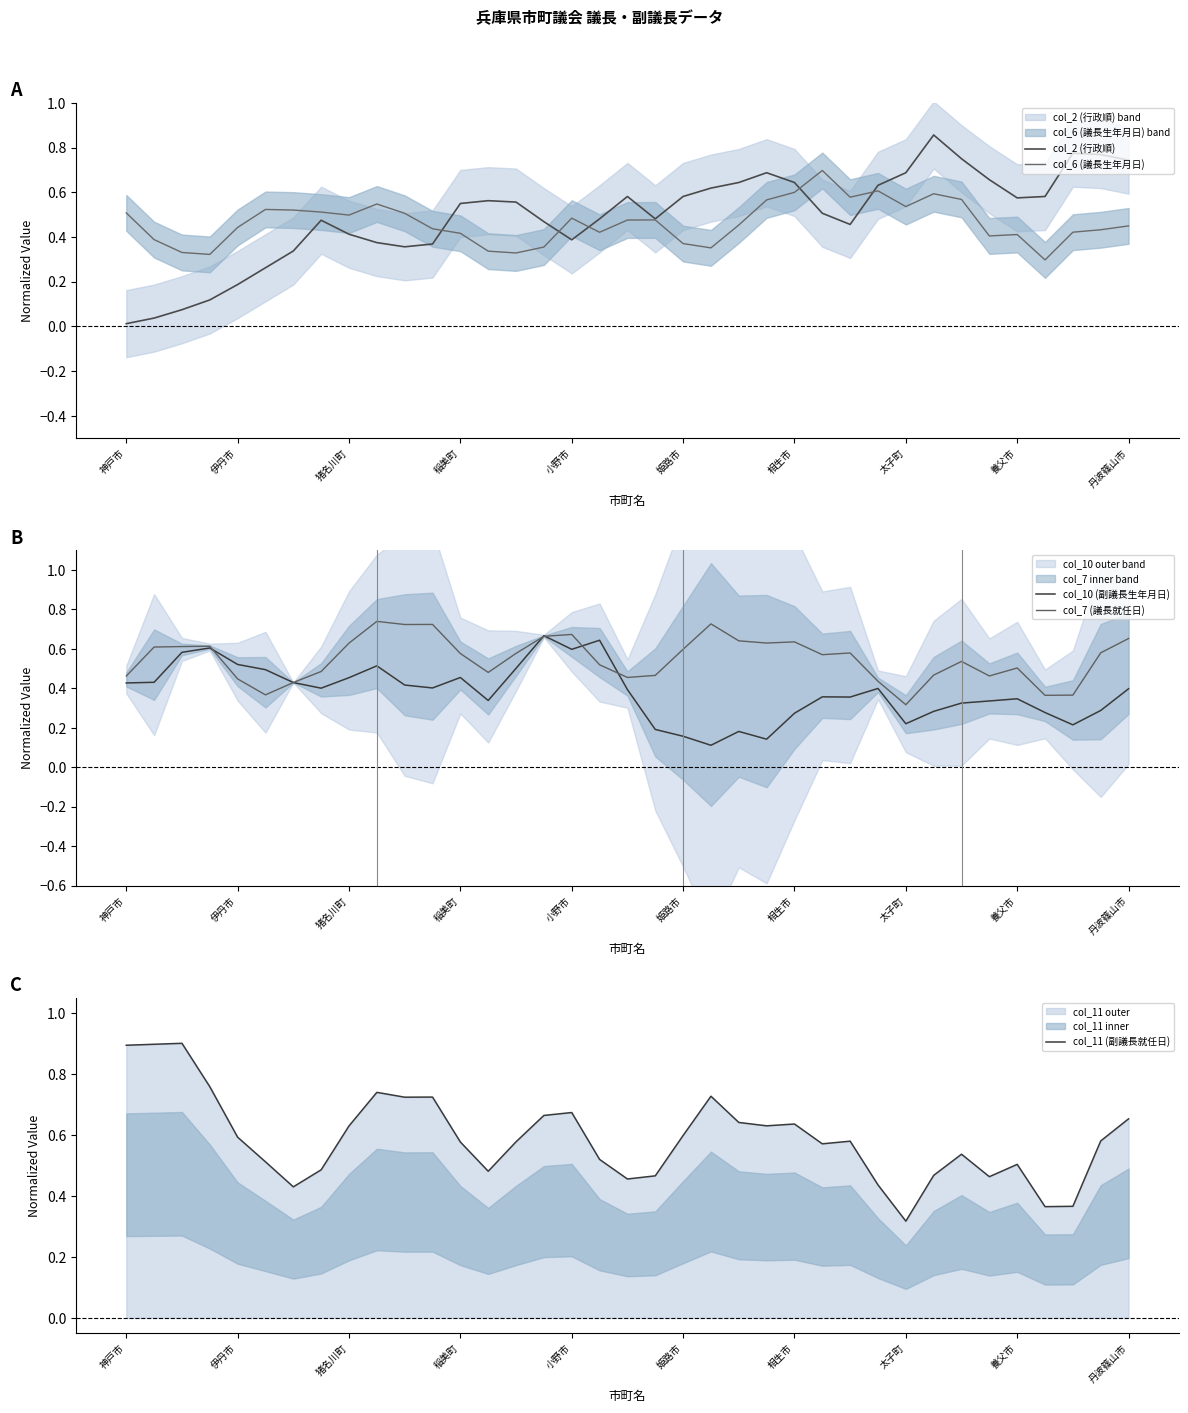

Which series has the largest total across all categories?

col_11 (副議長就任日)